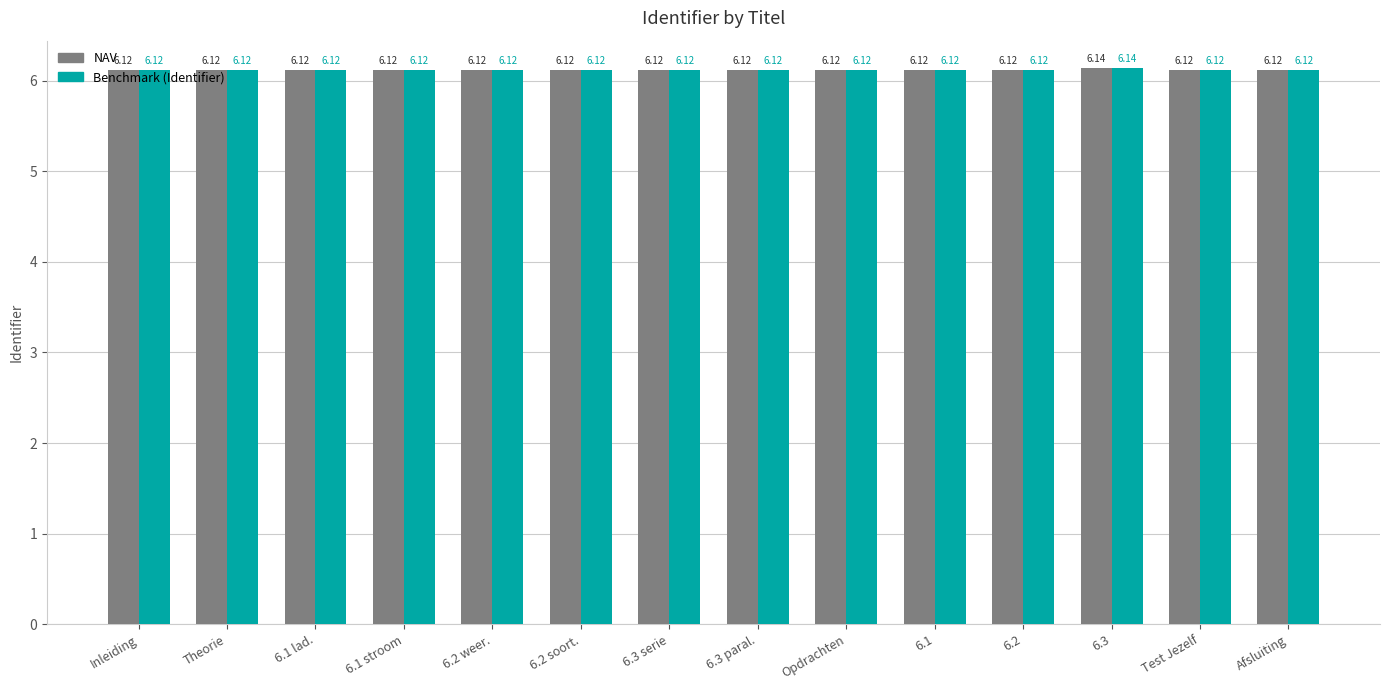

What is the sum of all NAV values?

85.7